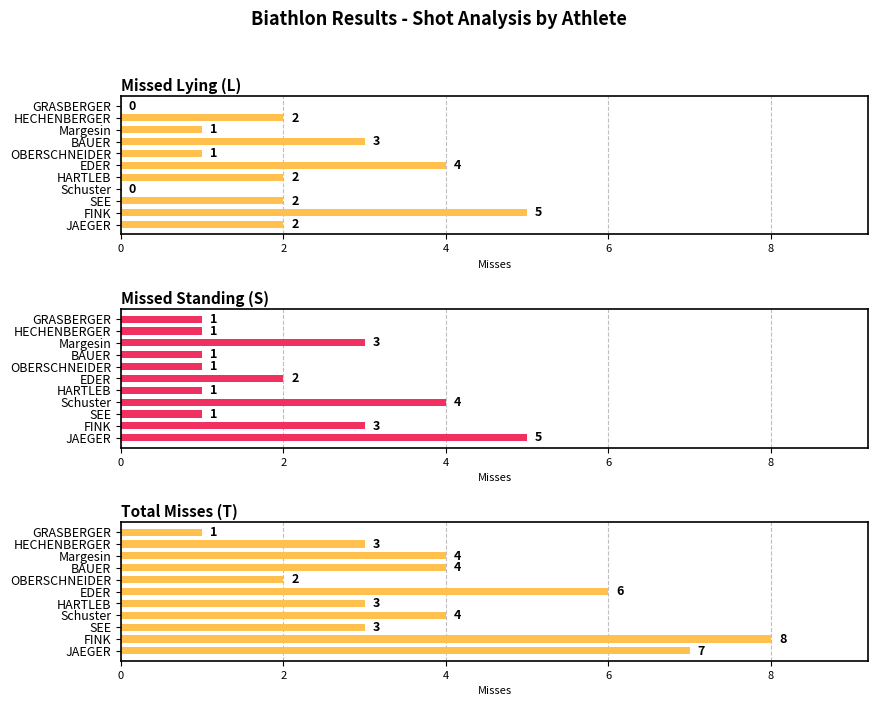

How many data points in Missed Standing (S) are above 1?

5